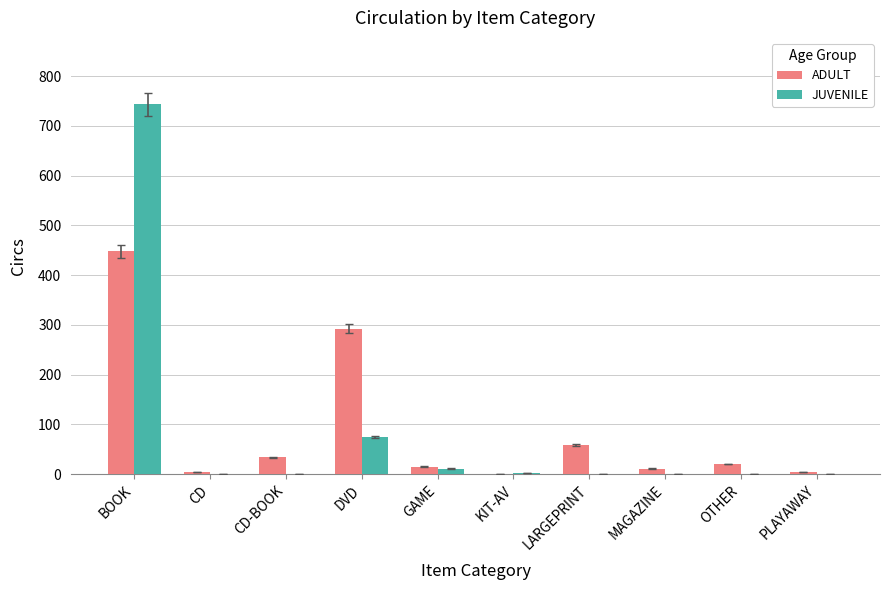

At which label is JUVENILE closest to 371?

DVD